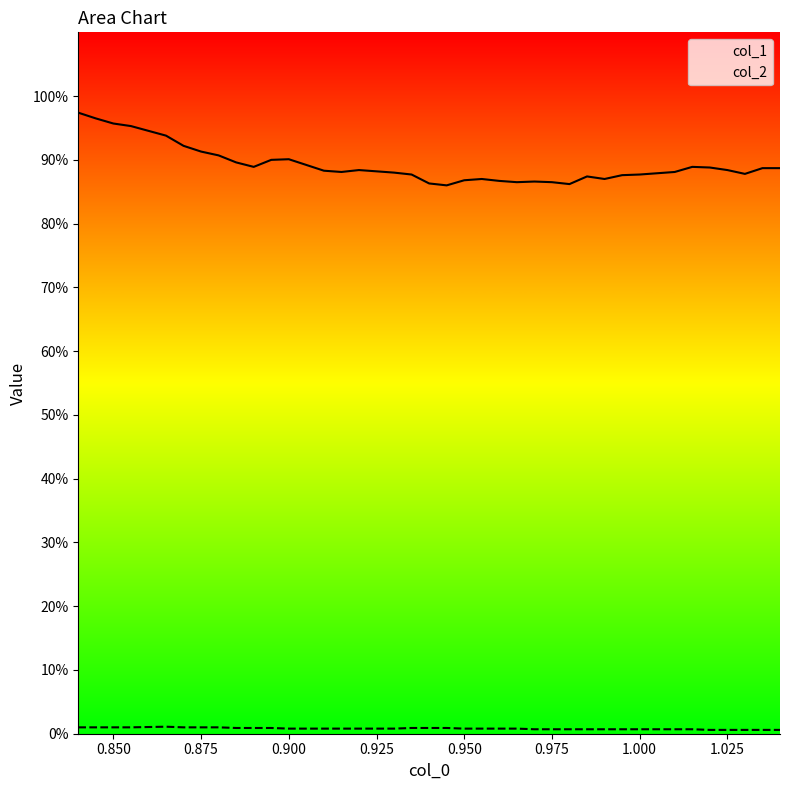

Is this an area chart (filled region under the line)?

No